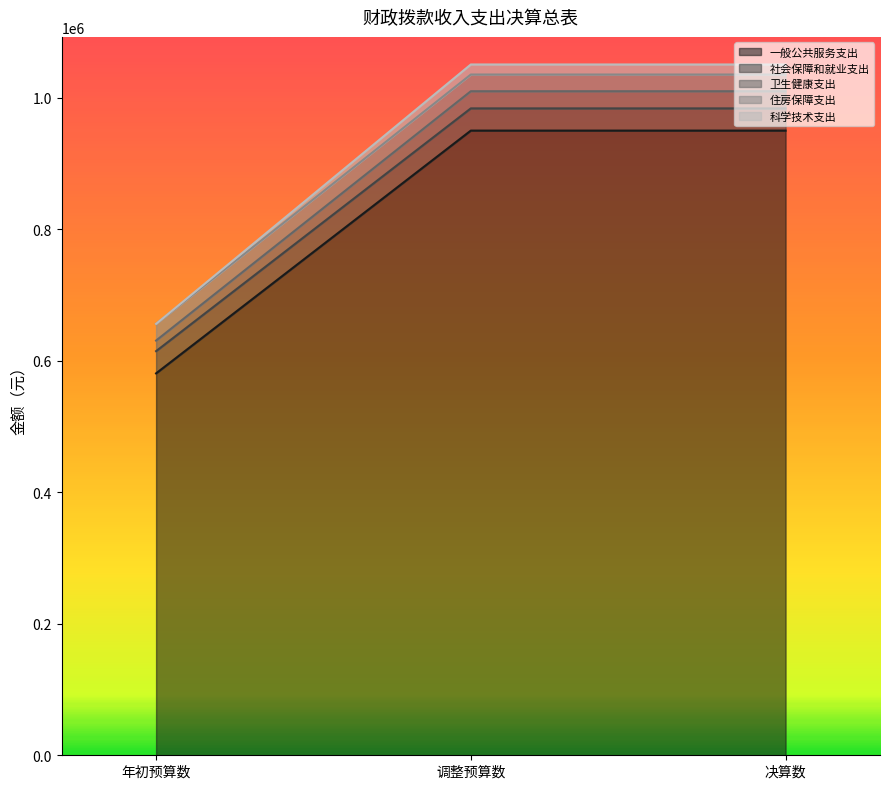

What is the spread (max minus min) of values at 调整预算数?

100598.0